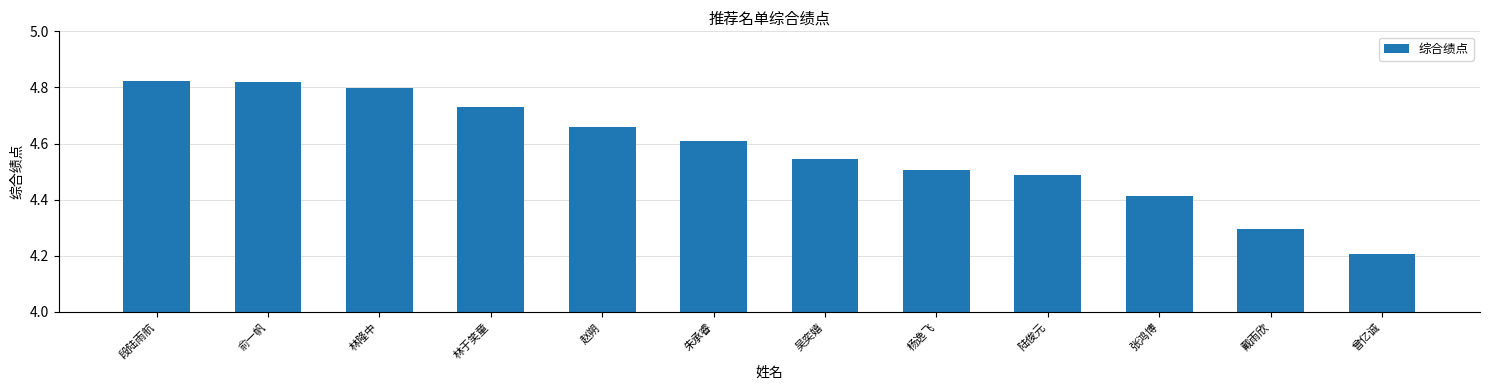

True or false: the data shows 1.8 at 朱承睿.

False